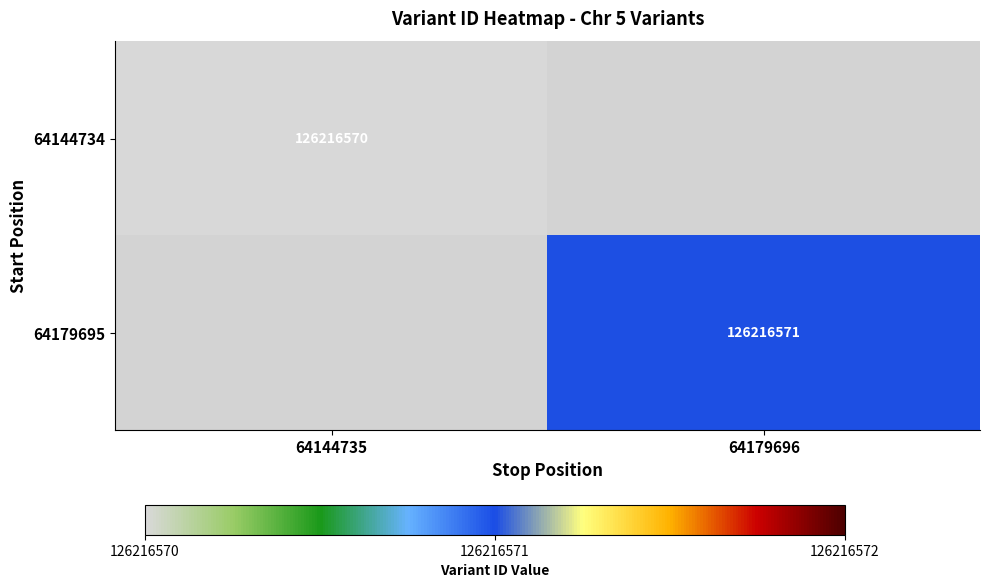

The 64144734 series shows 26113361 at 64144735. True or false?

False